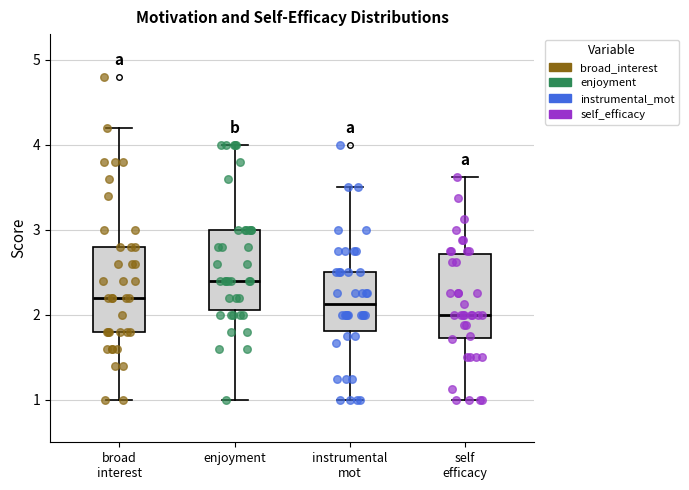

Reading left to right, transcribe this box plot: for each box, give where its median line is, the range the box spans, and where its two whiskers end, as read against the y-axis. The values are not printed on the chart, so give them approximately, as read against the axis.

broad interest: median 2.2, box 1.8 to 2.8, whiskers 1.0 to 4.2
enjoyment: median 2.4, box 2.1 to 3.0, whiskers 1.0 to 4.0
instrumental mot: median 2.1, box 1.8 to 2.5, whiskers 1.0 to 3.5
self efficacy: median 2.0, box 1.7 to 2.7, whiskers 1.0 to 3.6